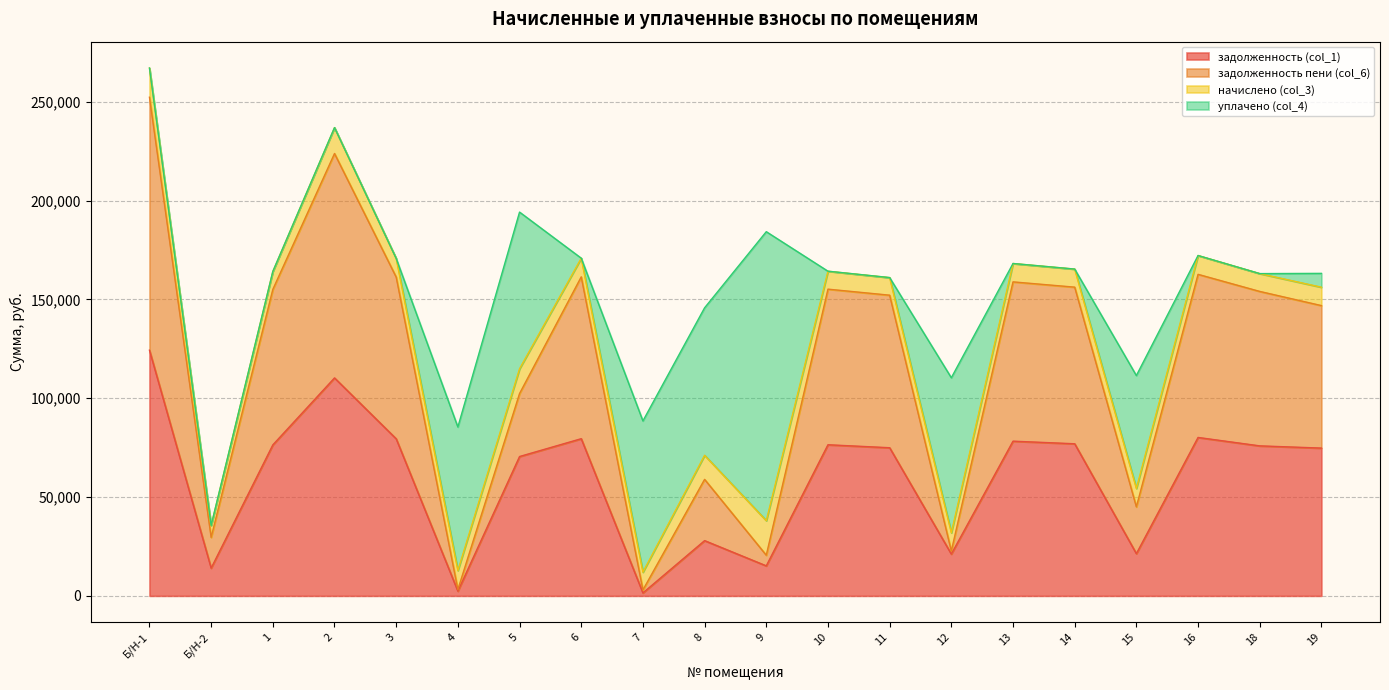

What is the difference between the задолженность (col_1) values at 16 and 12?

58997.6